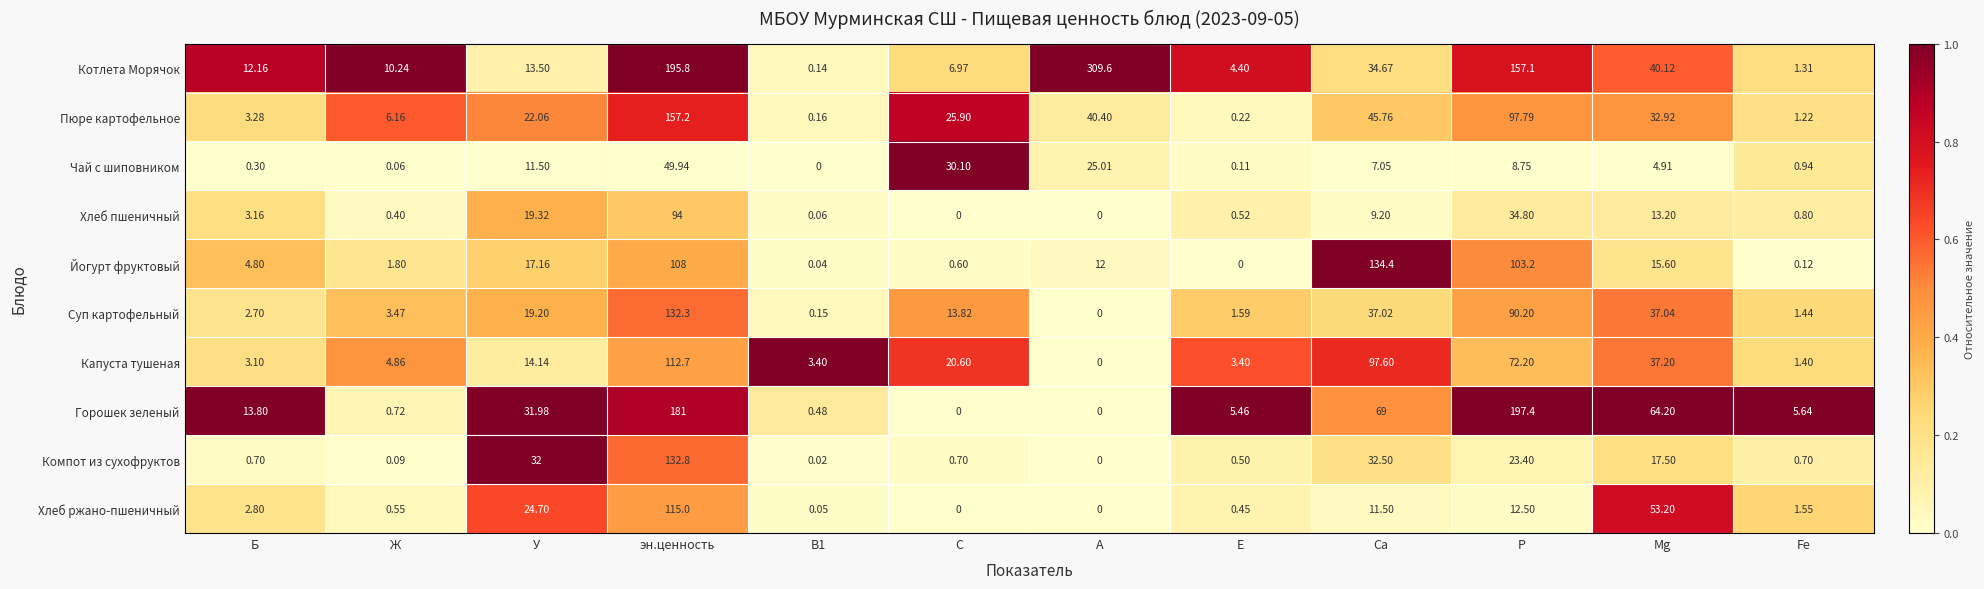

Rank the series at В1 from highest to lowest value.

Капуста тушеная, Горошек зеленый, Пюре картофельное, Суп картофельный, Котлета Морячок, Хлеб пшеничный, Хлеб ржано-пшеничный, Йогурт фруктовый, Компот из сухофруктов, Чай с шиповником